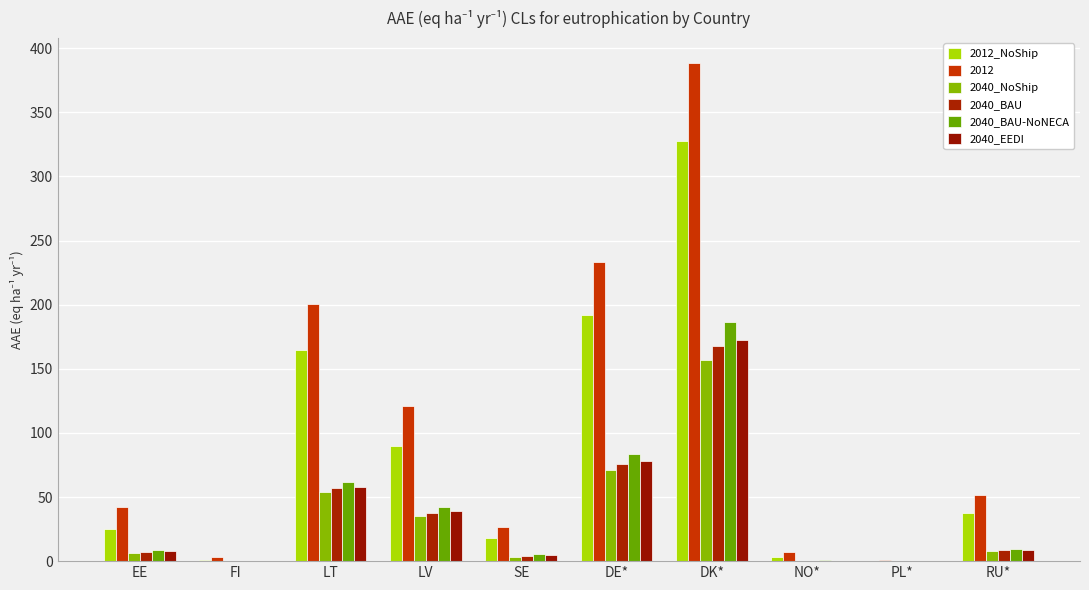

Which series changed the most between LT and DE*?

2012